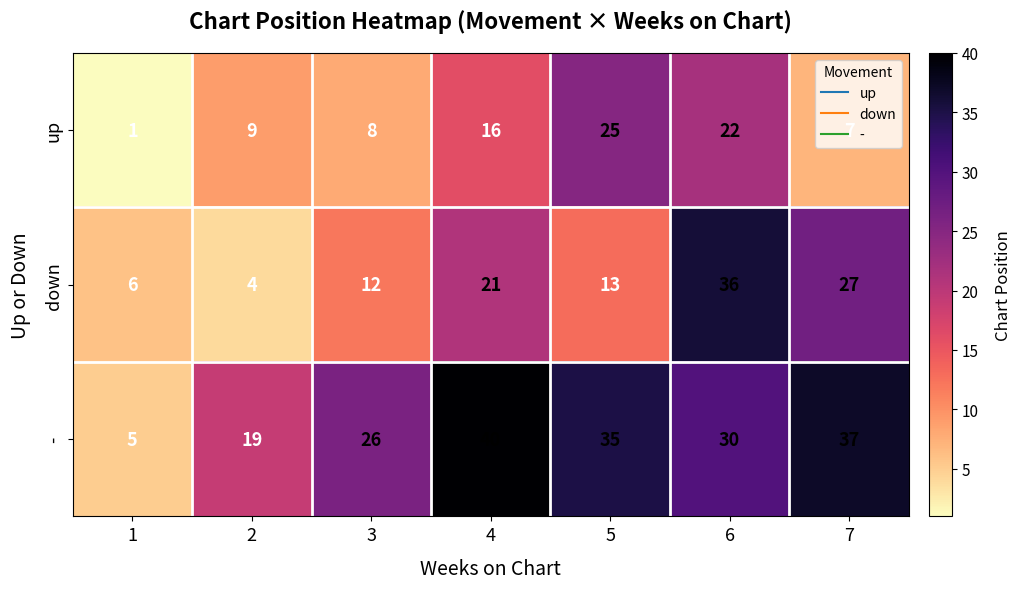

Count the number of categories in the chart.

7